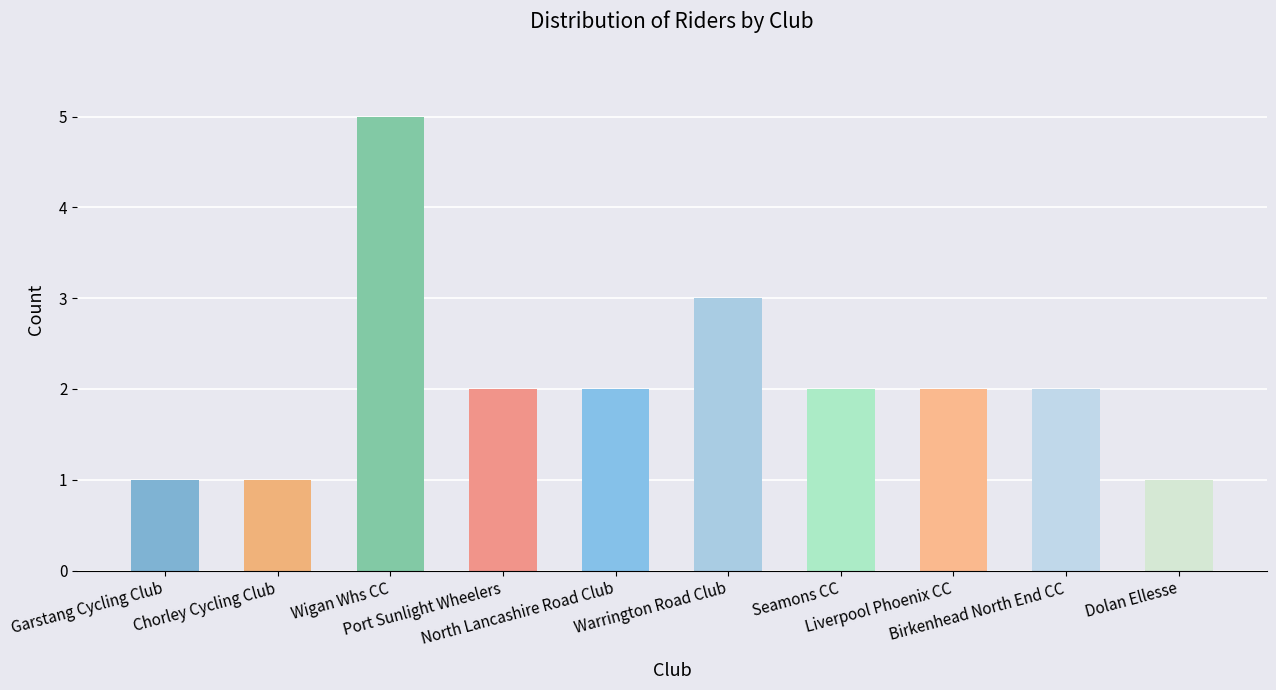

How many bars are there in total?

10